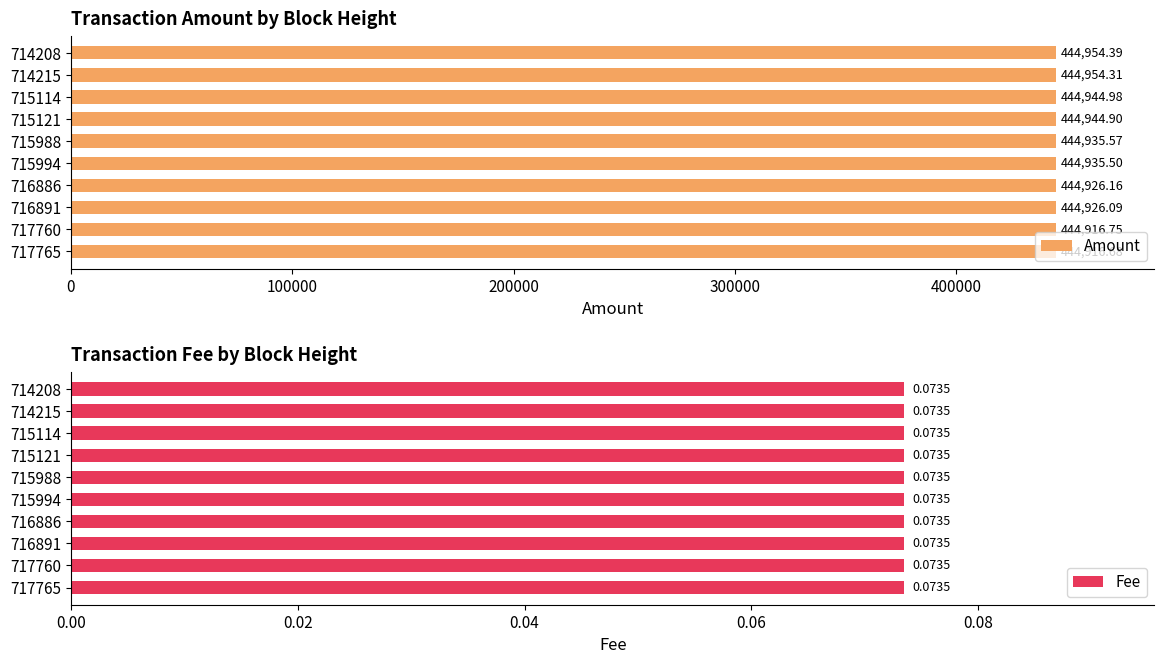

What is the difference between the Amount values at 715994 and 714215?

18.8